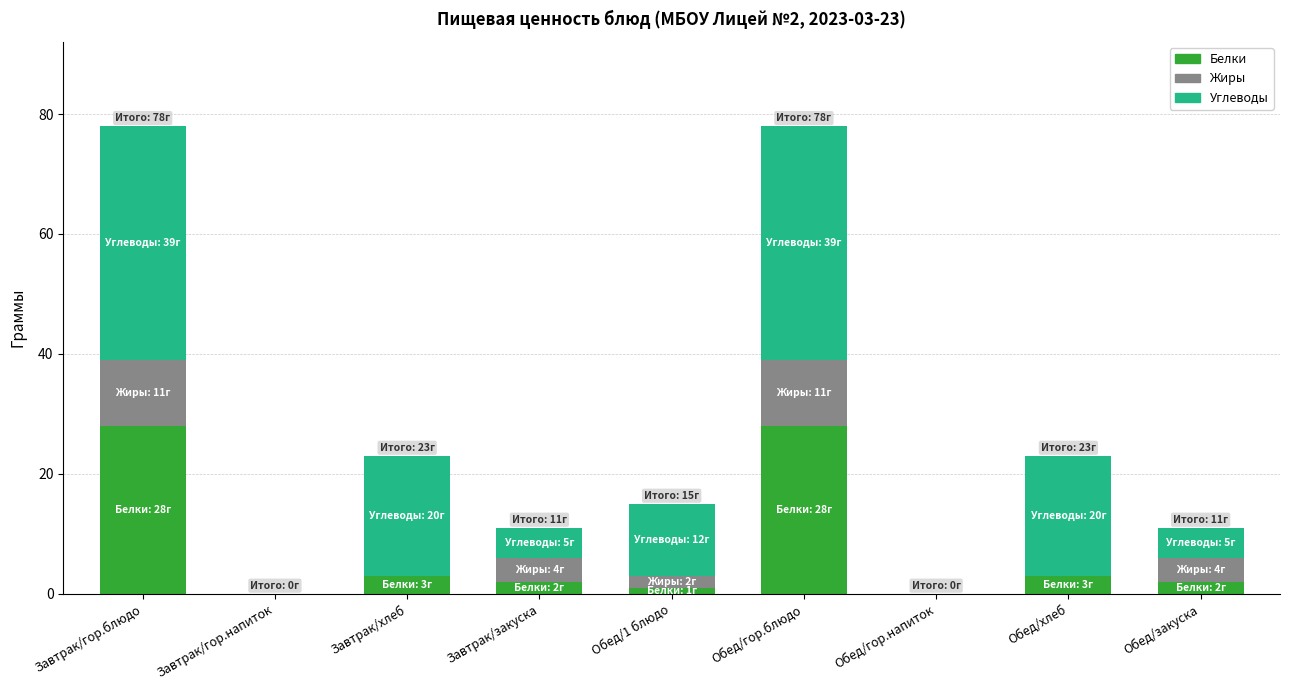

True or false: Белки has a value of 28 at Завтрак/гор.блюдо.

True